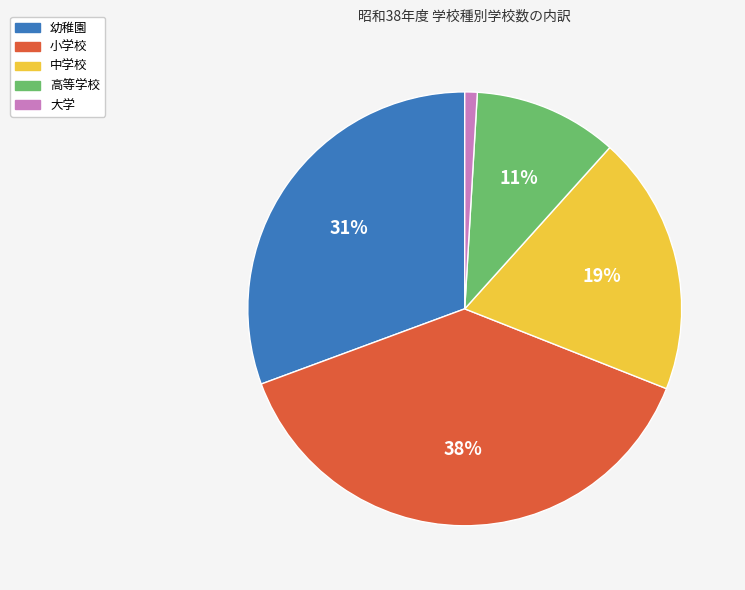

Between 幼稚園 and 大学, which is larger?

幼稚園